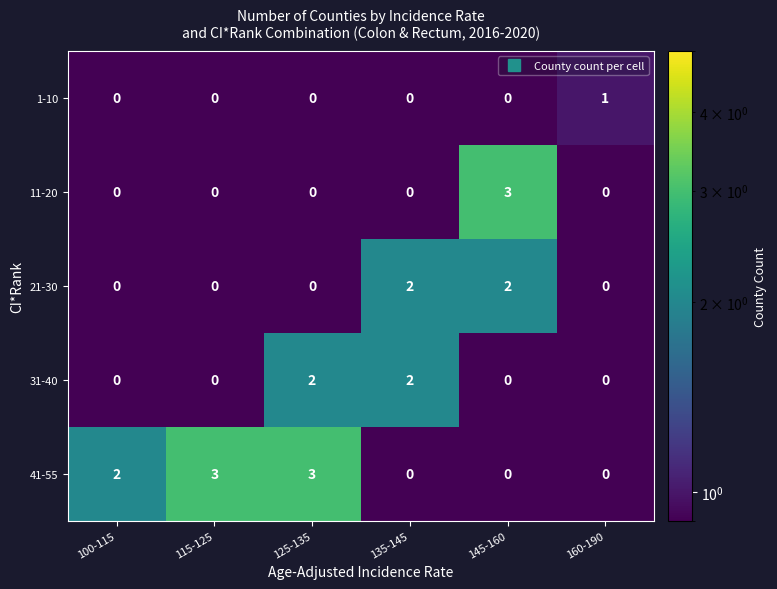

Reading right to left, transcribe all the data shown in this chart.

1-10: 160-190=1	145-160=0	135-145=0	125-135=0	115-125=0	100-115=0
11-20: 160-190=0	145-160=3	135-145=0	125-135=0	115-125=0	100-115=0
21-30: 160-190=0	145-160=2	135-145=2	125-135=0	115-125=0	100-115=0
31-40: 160-190=0	145-160=0	135-145=2	125-135=2	115-125=0	100-115=0
41-55: 160-190=0	145-160=0	135-145=0	125-135=3	115-125=3	100-115=2